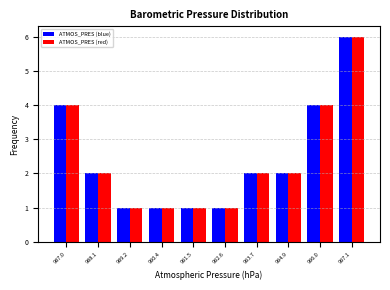

Reading left to right, list every range on the x-axis with the height of the bar of each series over it. Neither the bar edges nor the heights are printed on the chart, so give them approximately, as read against the axes.

986.4 to 987.6: ATMOS_PRES (blue)=4	ATMOS_PRES (red)=4
987.6 to 988.6: ATMOS_PRES (blue)=2	ATMOS_PRES (red)=2
988.6 to 989.8: ATMOS_PRES (blue)=1	ATMOS_PRES (red)=1
989.8 to 991.0: ATMOS_PRES (blue)=1	ATMOS_PRES (red)=1
991.0 to 992.0: ATMOS_PRES (blue)=1	ATMOS_PRES (red)=1
992.0 to 993.2: ATMOS_PRES (blue)=1	ATMOS_PRES (red)=1
993.2 to 994.4: ATMOS_PRES (blue)=2	ATMOS_PRES (red)=2
994.4 to 995.4: ATMOS_PRES (blue)=2	ATMOS_PRES (red)=2
995.4 to 996.6: ATMOS_PRES (blue)=4	ATMOS_PRES (red)=4
996.6 to 997.8: ATMOS_PRES (blue)=6	ATMOS_PRES (red)=6